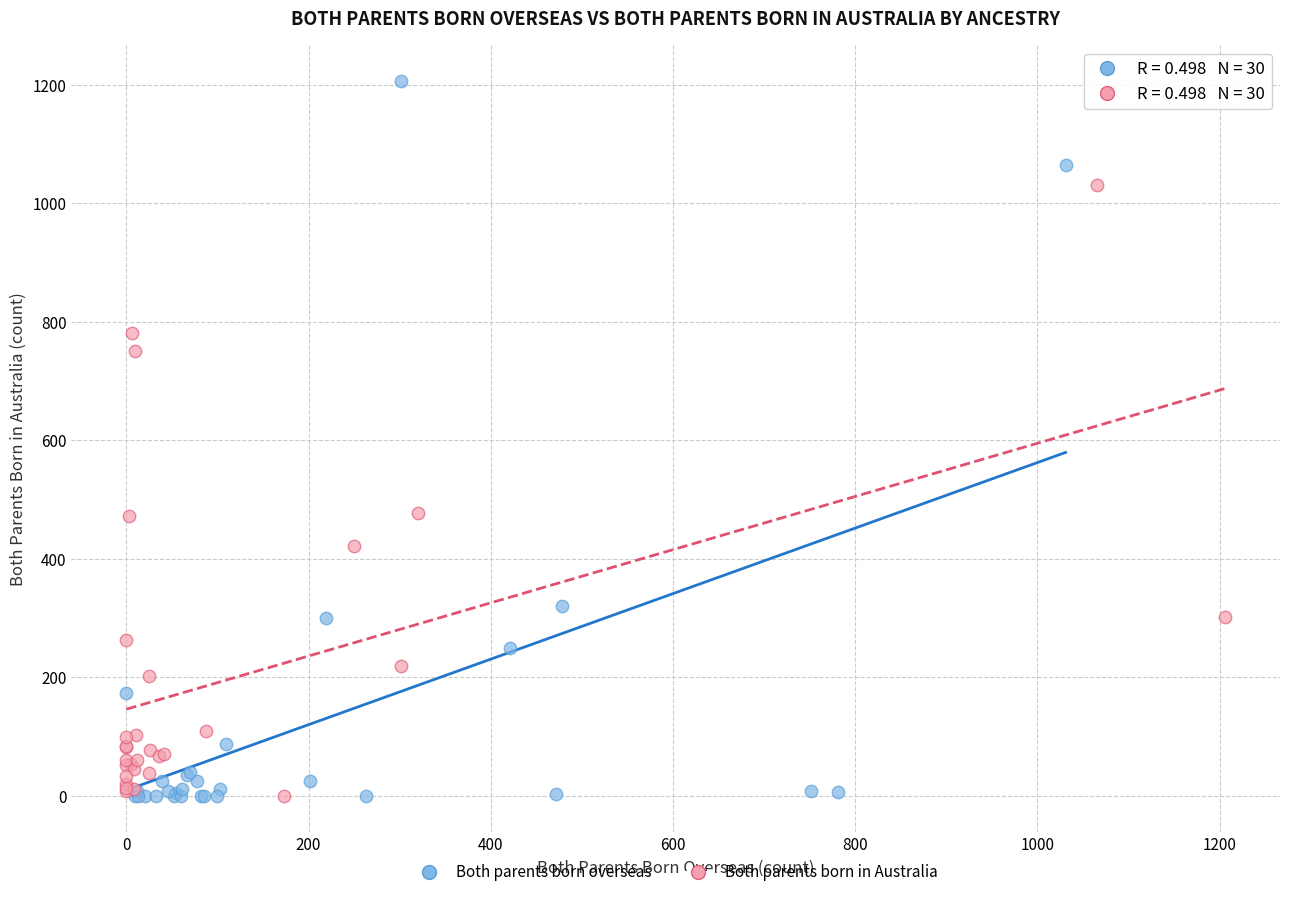

Which series reaches the maximum Y coordinate?

Both parents born overseas